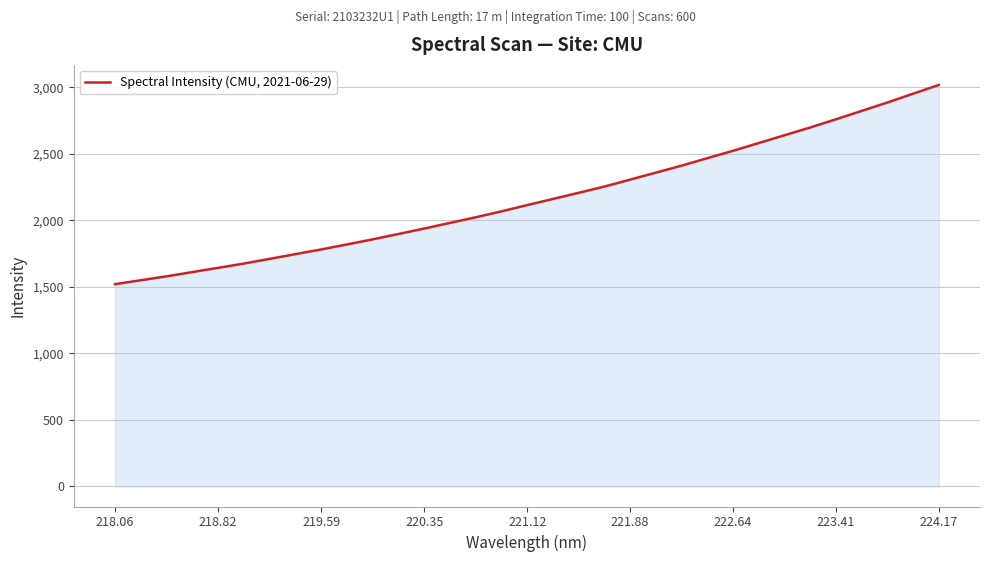

What is the maximum value shown in the chart?

3017.9